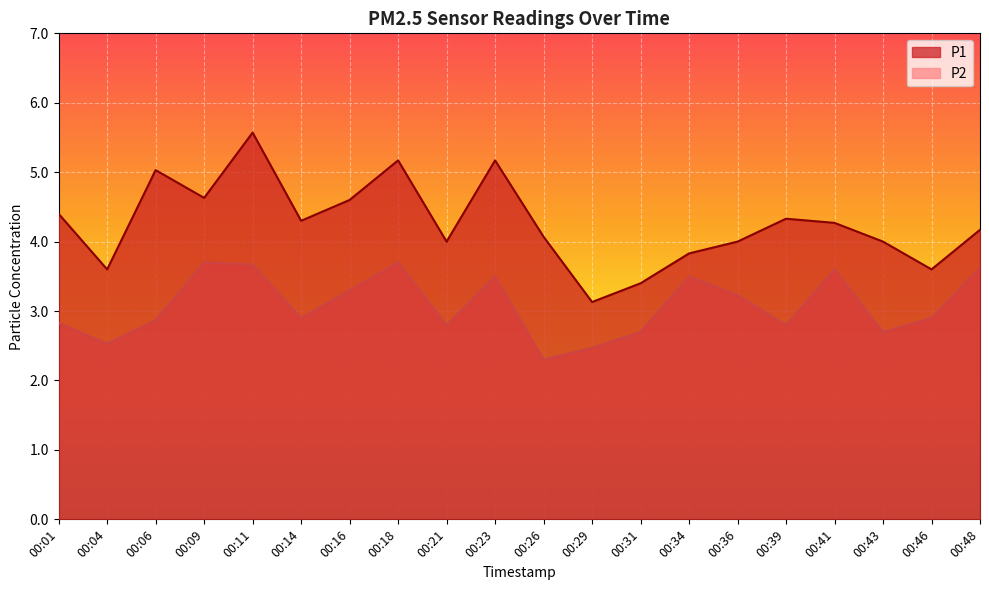

Where is the first local minimum for P1?

00:04